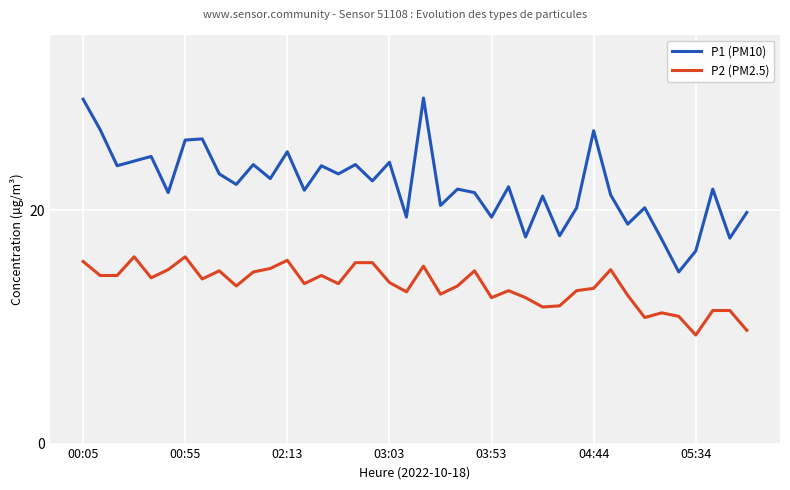

Which series has the largest range (max minus min)?

P1 (PM10)